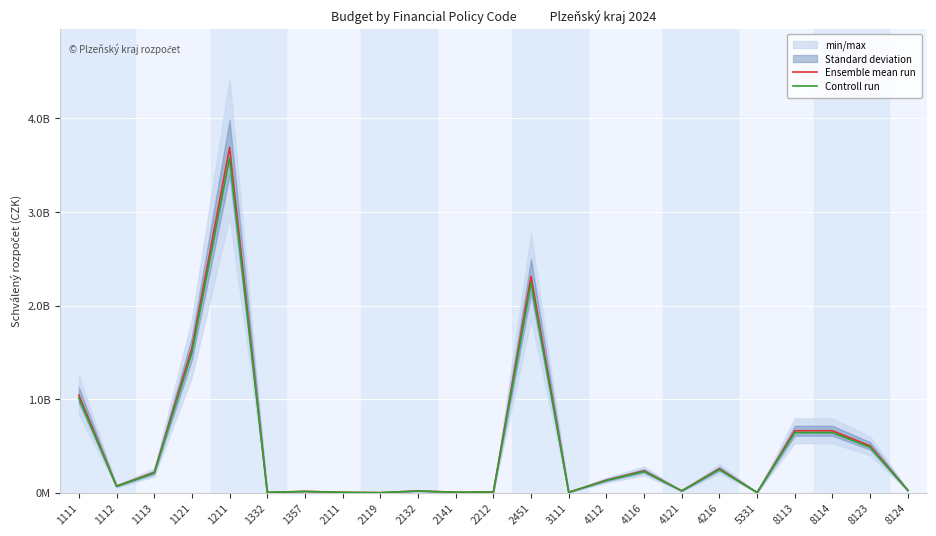

Between 4112 and 2132, which is larger?

4112